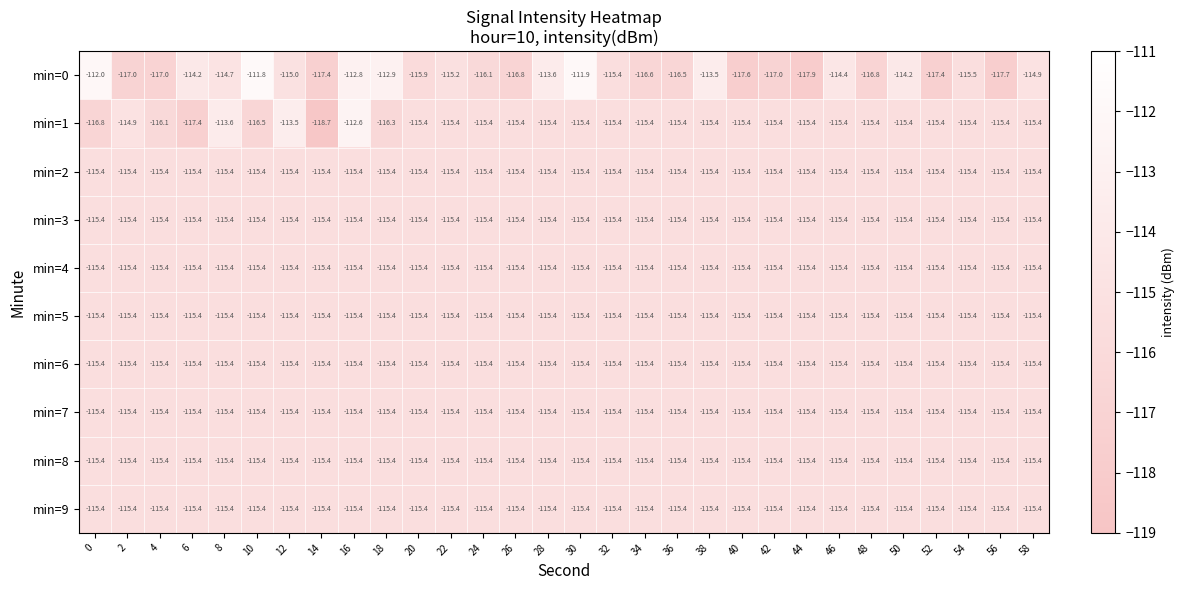

Which series changed the most between 20 and 38?

min=0